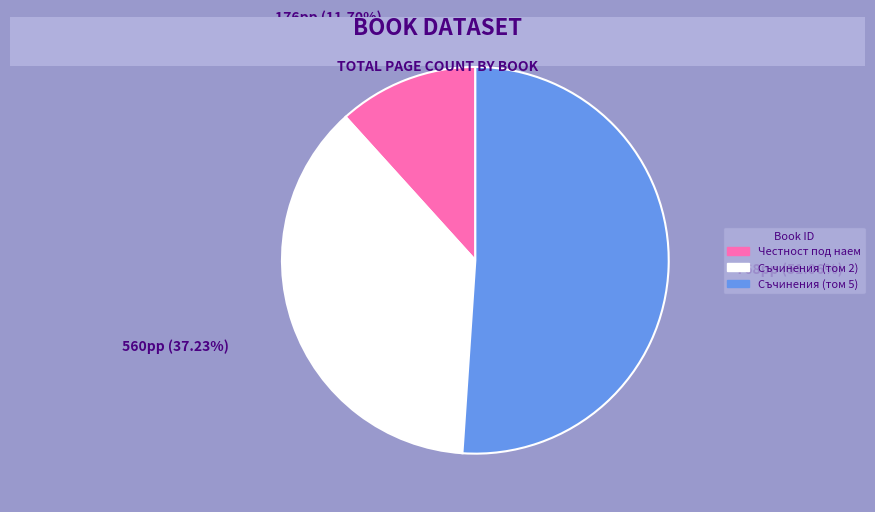

Rank the categories by value from highest to lowest.

Съчинения (том 5), Съчинения (том 2), Честност под наем